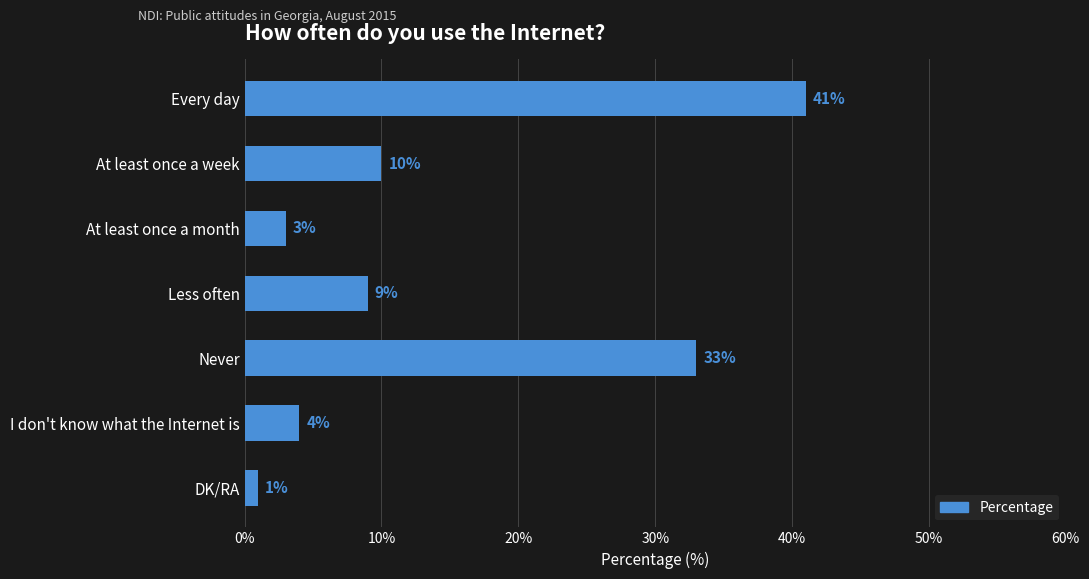

How many data points does each series have?

7